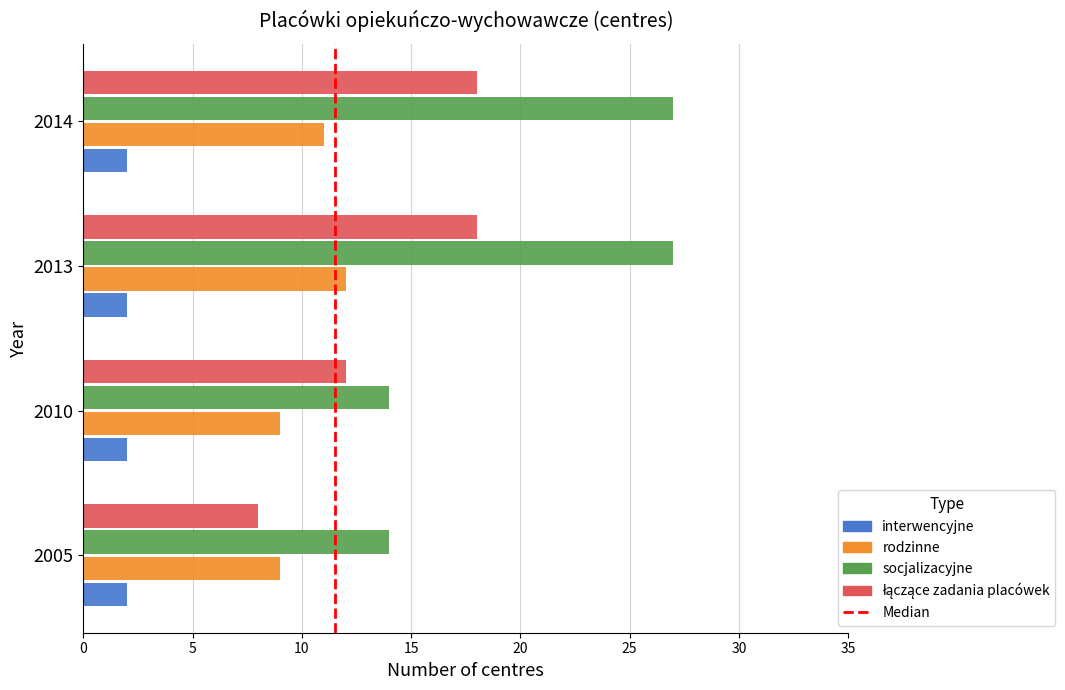

Count the rodzinne values in the range 9 to 12.

4